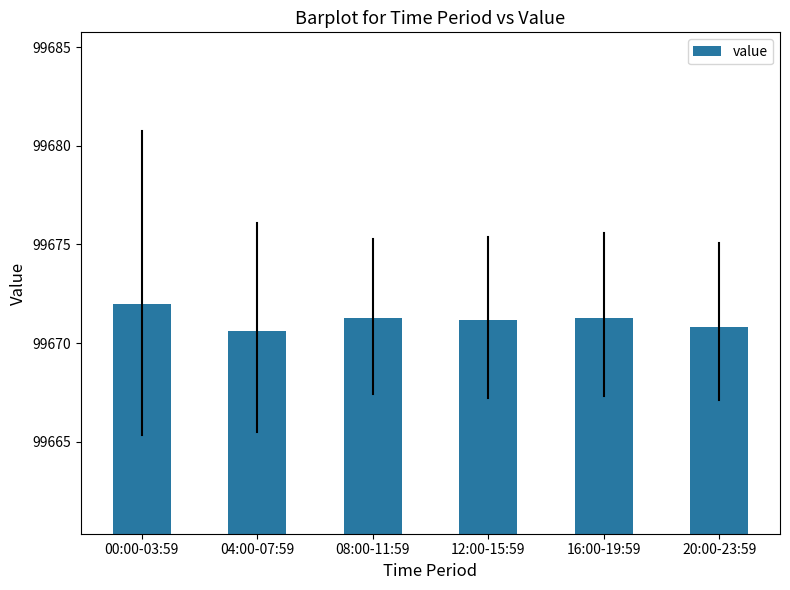

What is the average value?

99671.2